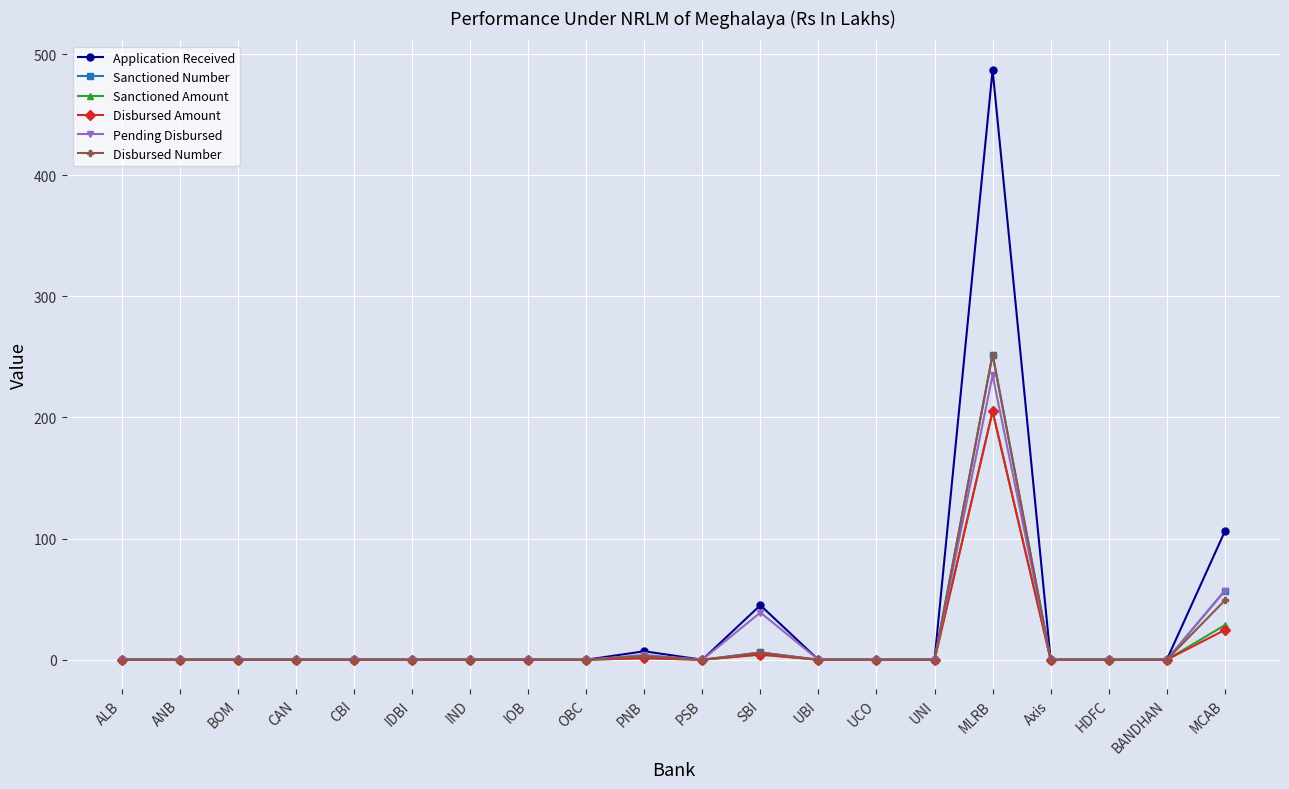

Does the chart have visible grid lines?

Yes